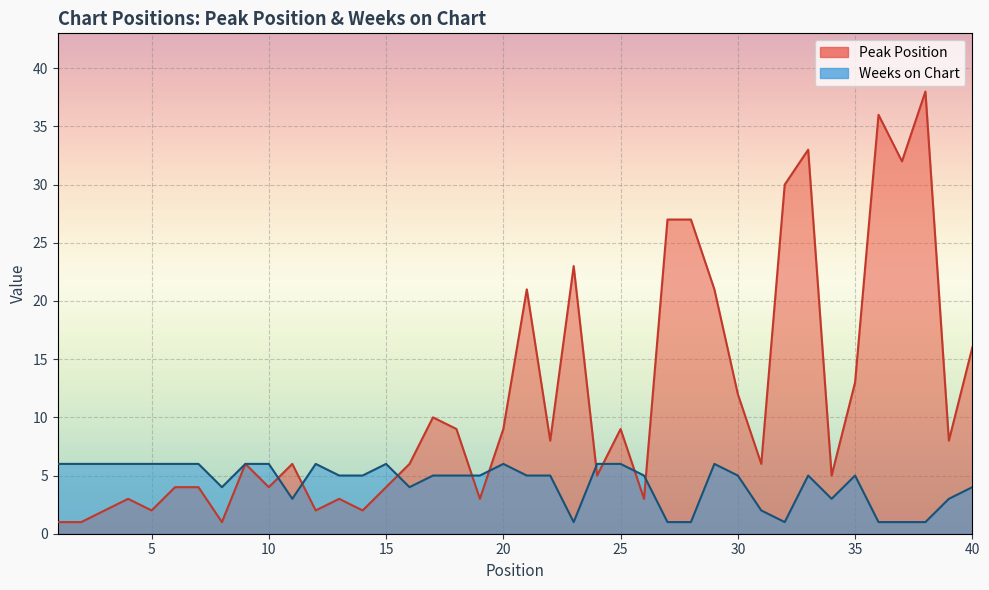

Which series ends up on top after the final intersection of Weeks on Chart and Peak Position?

Peak Position